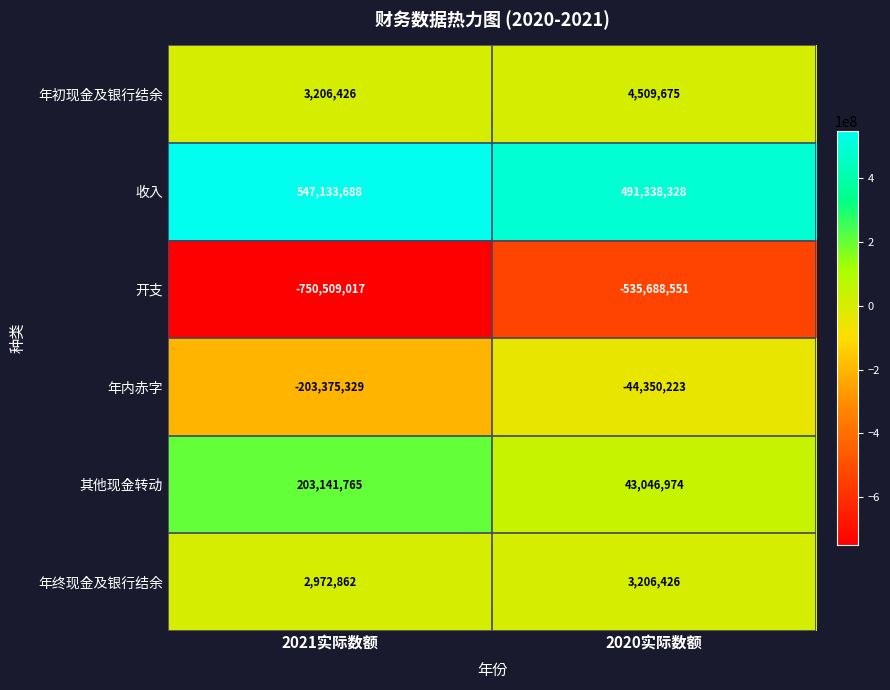

Rank the series by their maximum value, from highest to lowest.

收入, 其他现金转动, 年初现金及银行结余, 年终现金及银行结余, 年内赤字, 开支